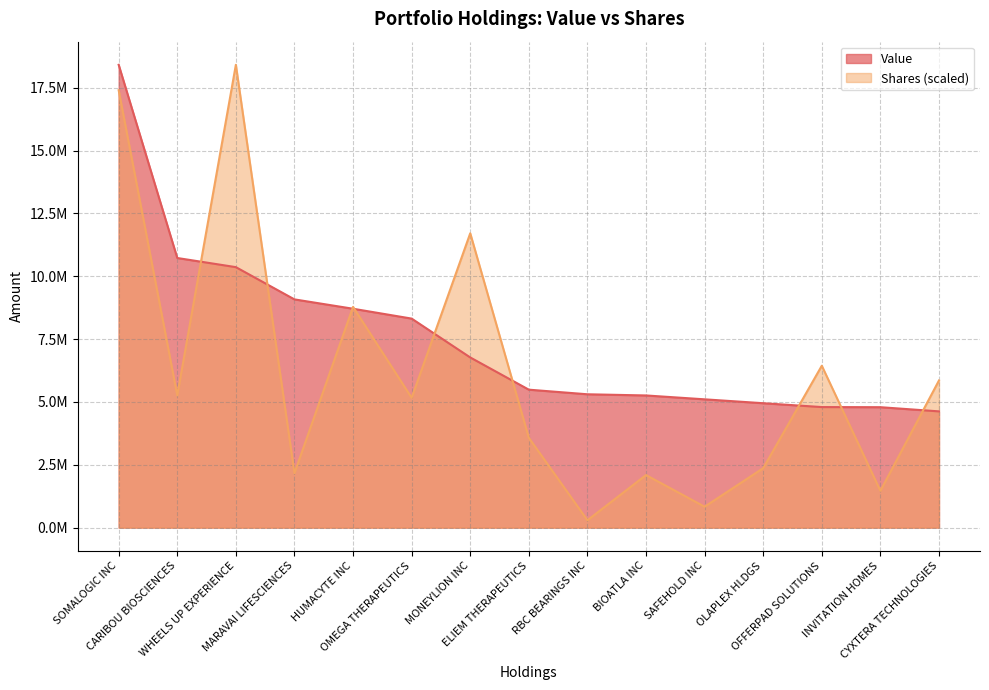

List the series in order of their overall mean, highest first.

Value, Shares (scaled)